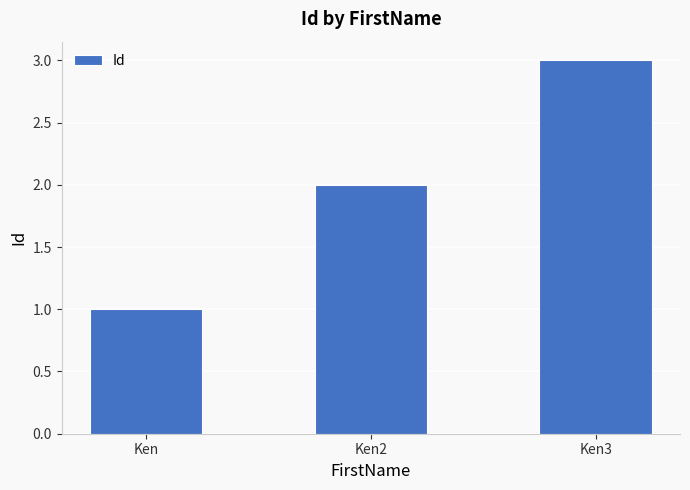

Rank the categories by value from highest to lowest.

Ken3, Ken2, Ken